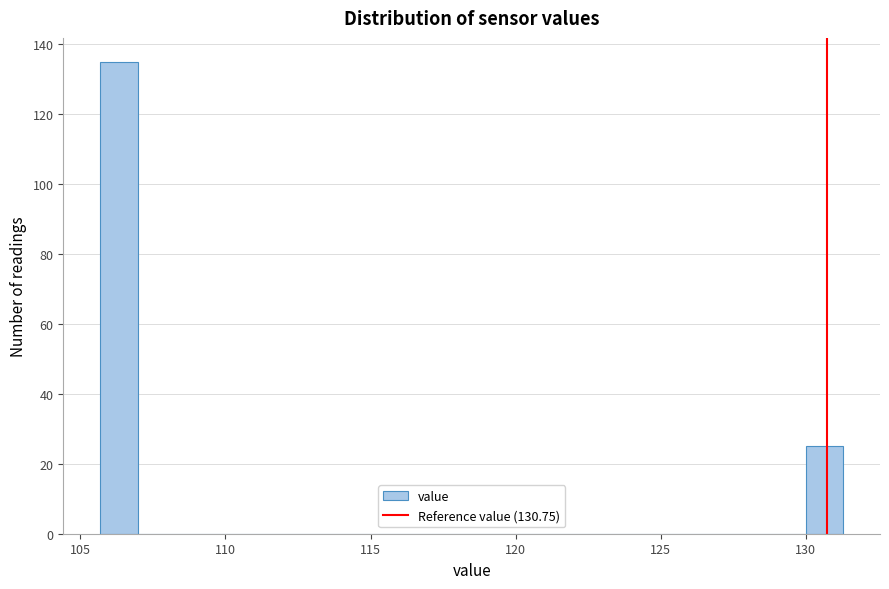

Around what value on the x-axis is the tallest bar? Give the approximate position of its centre, as read against the axis.

106.5